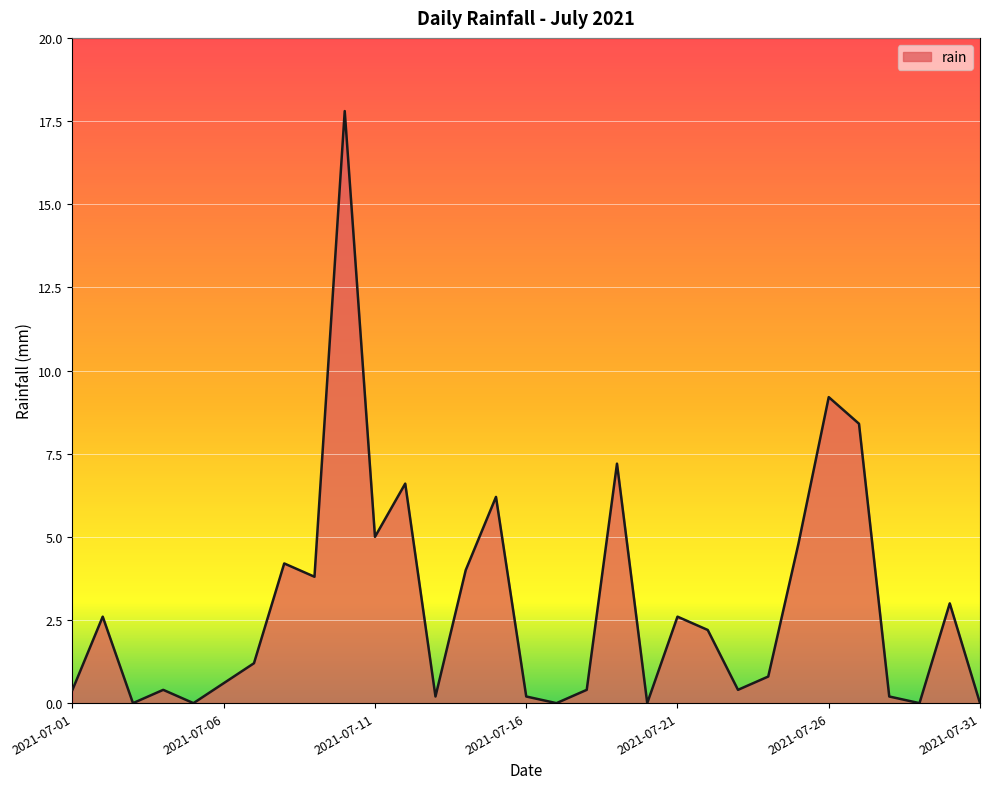

What is the difference between the maximum and minimum values?

17.8